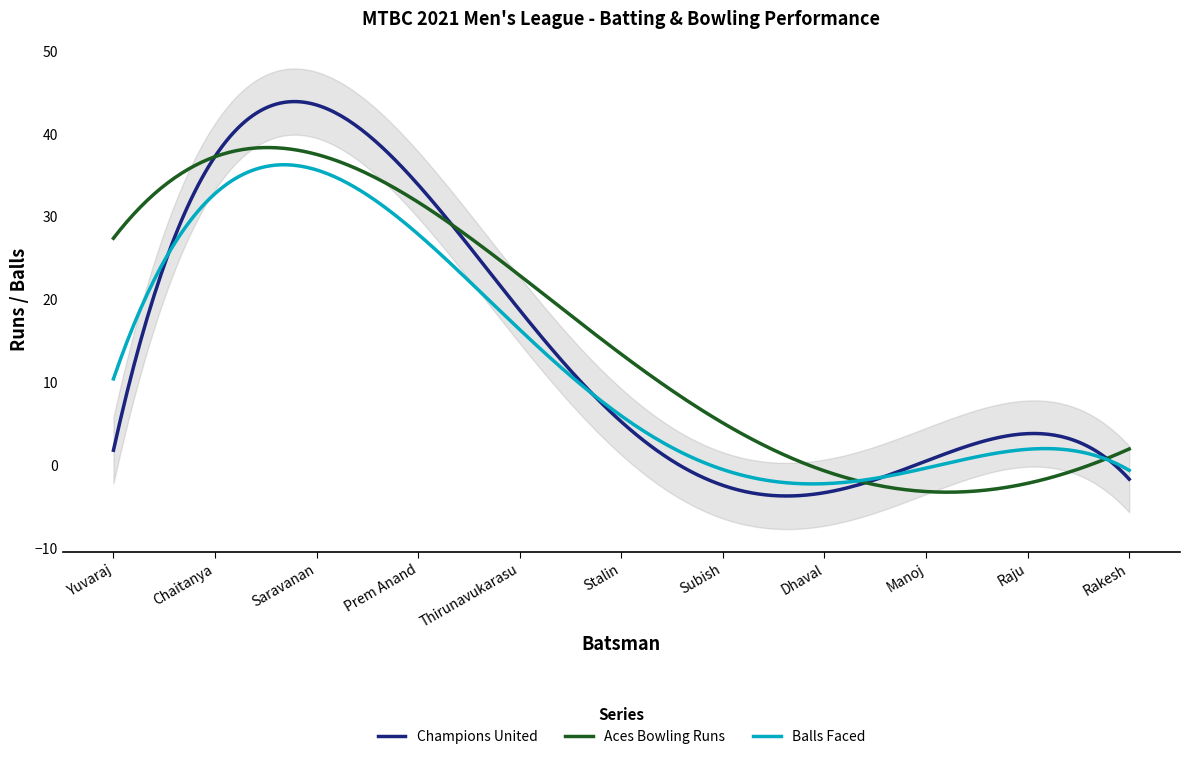

What is the lowest value of the Aces Bowling Runs series?

-3.3